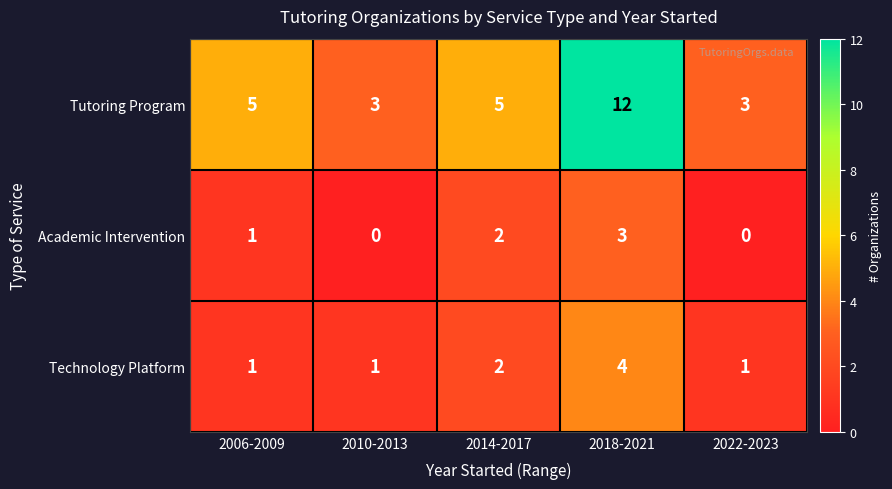

Reading right to left, transcribe all the data shown in this chart.

Tutoring Program: 3	12	5	3	5
Academic Intervention: 0	3	2	0	1
Technology Platform: 1	4	2	1	1